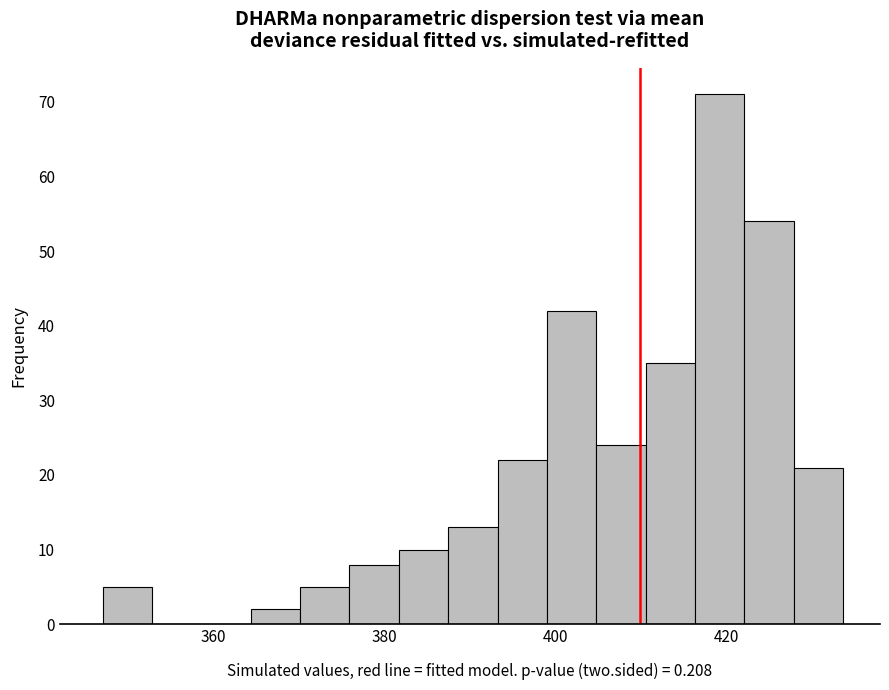

Read against the x-axis, roughly where is the centre of the tallest bar?

420